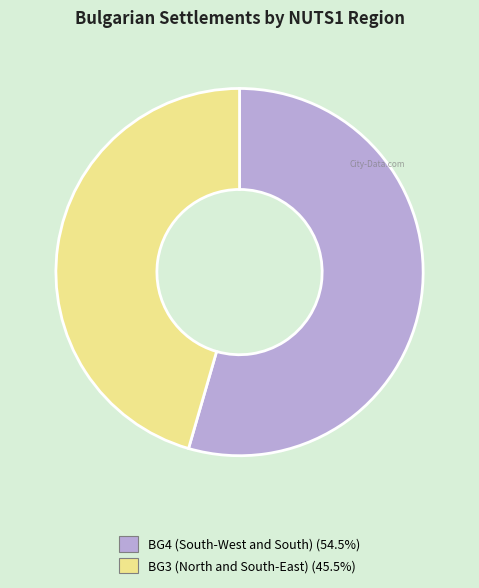

Is the sum of BG3 (North and South-East) (45.5%) and BG4 (South-West and South) (54.5%) greater than half?

Yes